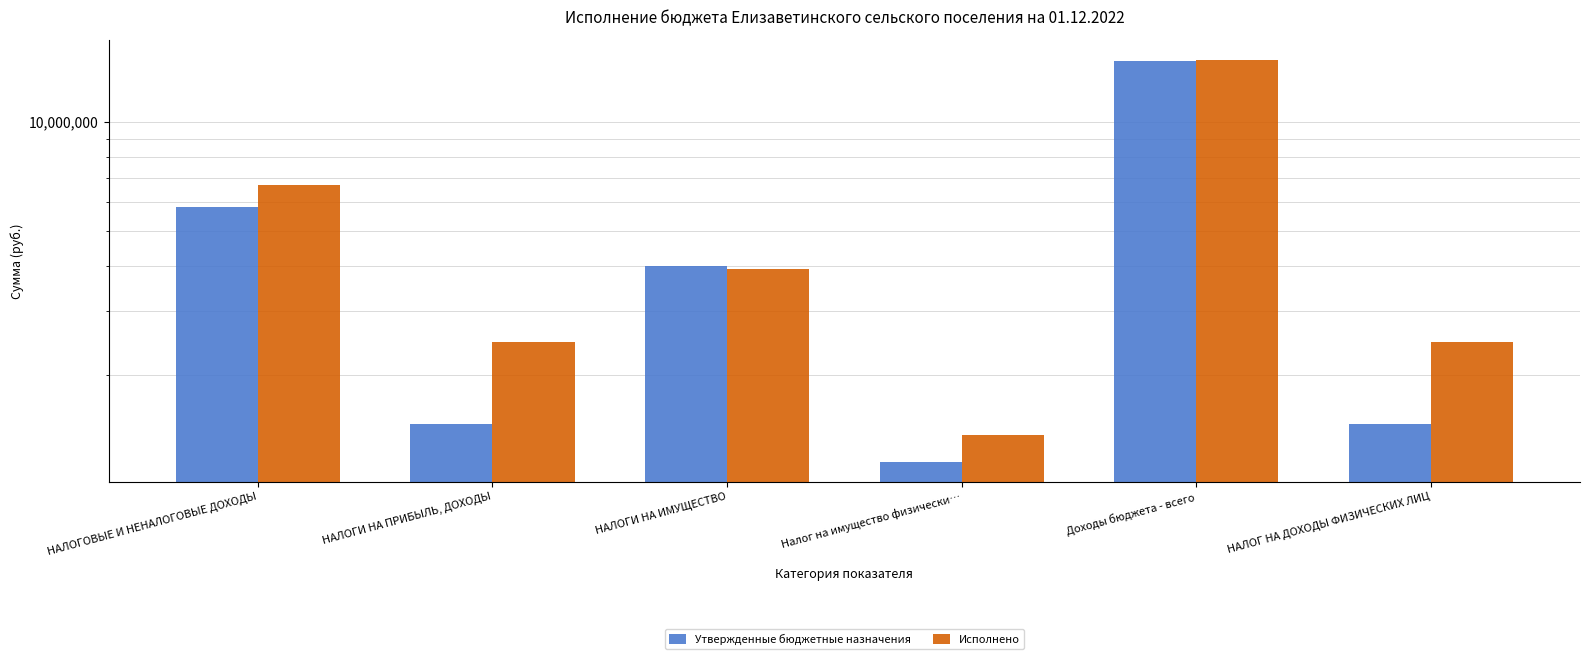

Where is Утвержденные бюджетные назначения nearest to the value 7938600?

НАЛОГОВЫЕ И НЕНАЛОГОВЫЕ ДОХОДЫ